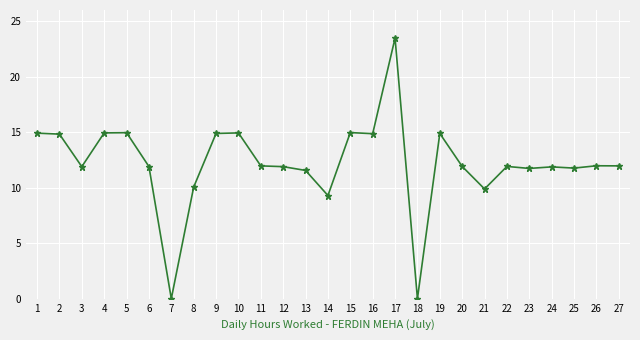

Which label corresponds to the largest value in the chart?

17